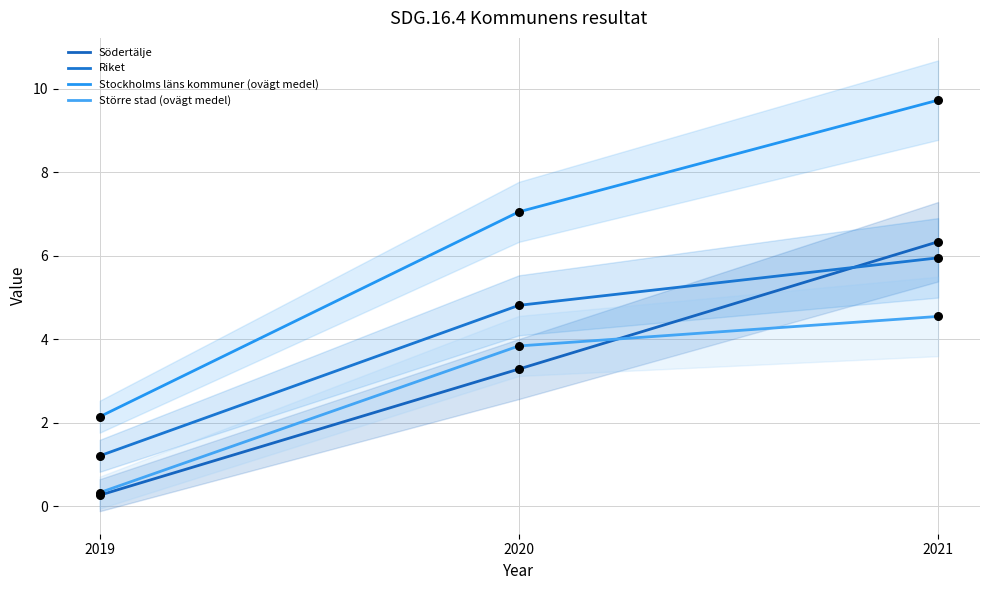

Which series has the largest total across all categories?

Stockholms läns kommuner (ovägt medel)